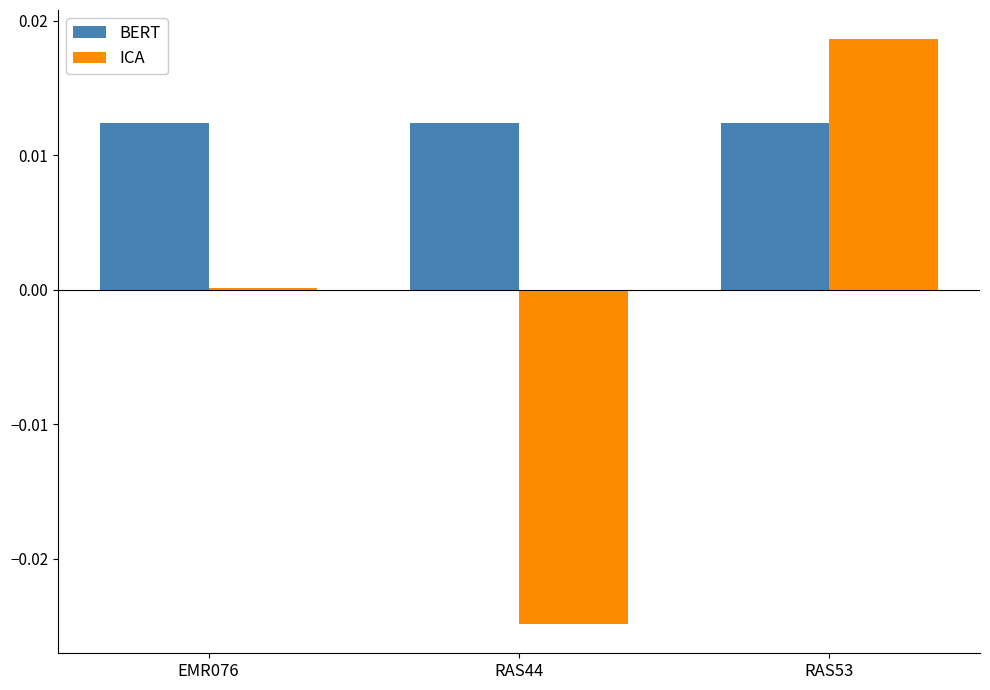

Which series changed the most between EMR076 and RAS44?

ICA